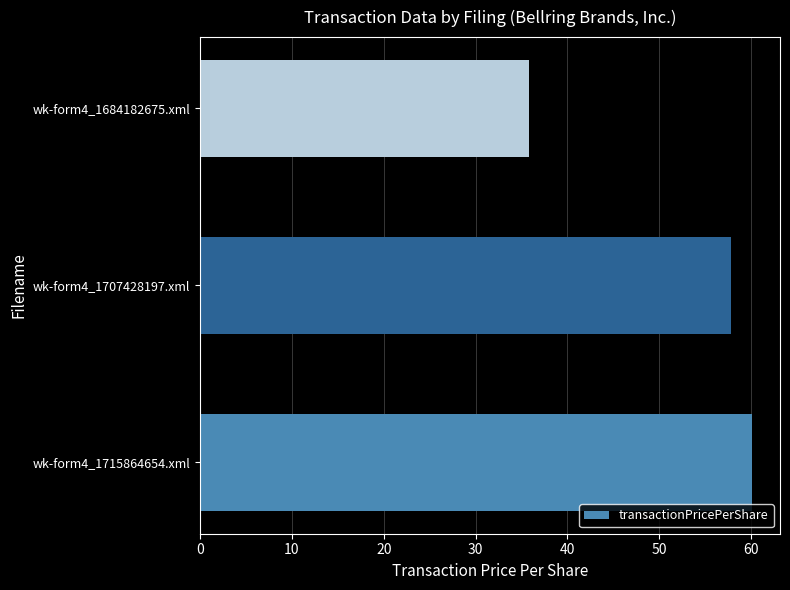

What is the difference between the maximum and second lowest values?

2.3